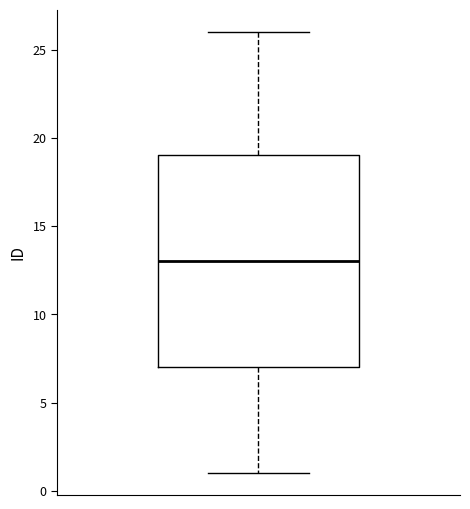

Read this box plot against the y-axis: the position of the median line, the range covered by the box, and the ends of both whiskers. The values are not printed on the chart, so give them approximately, as read against the axis.

median 13, box 7 to 19, whiskers 1 to 26